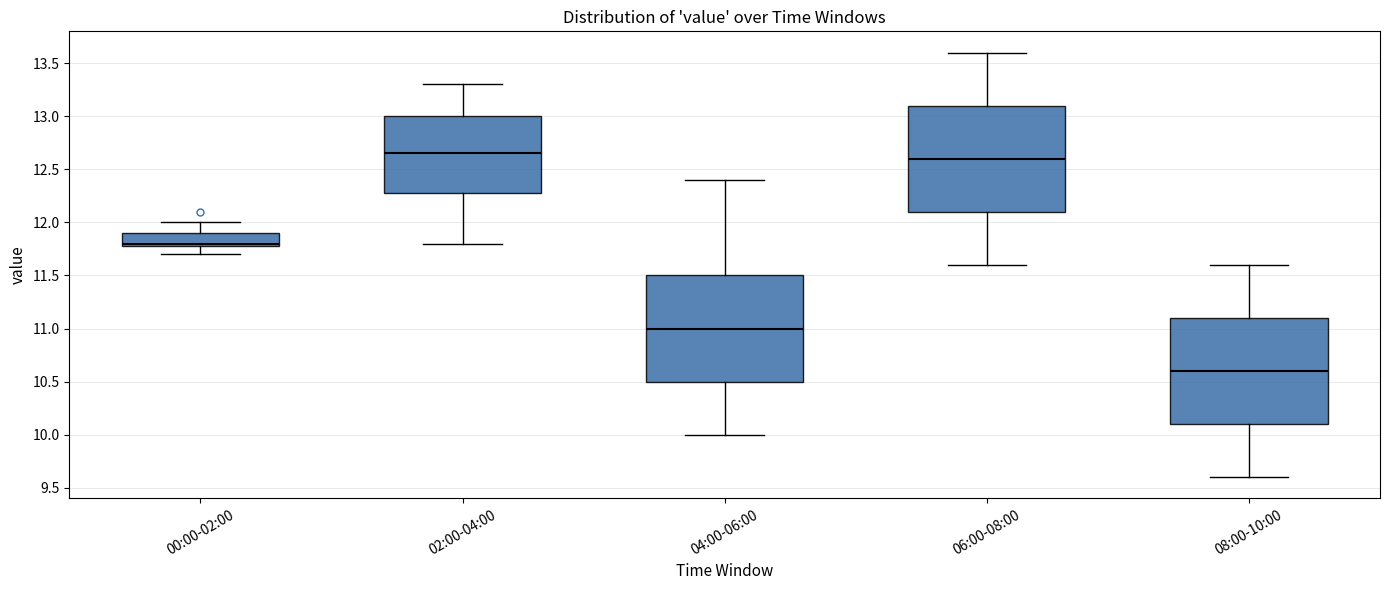

Where does the upper whisker of the box for 00:00-02:00 end on the y-axis? The values are not printed on the chart, so give them approximately, as read against the axis.

12.00